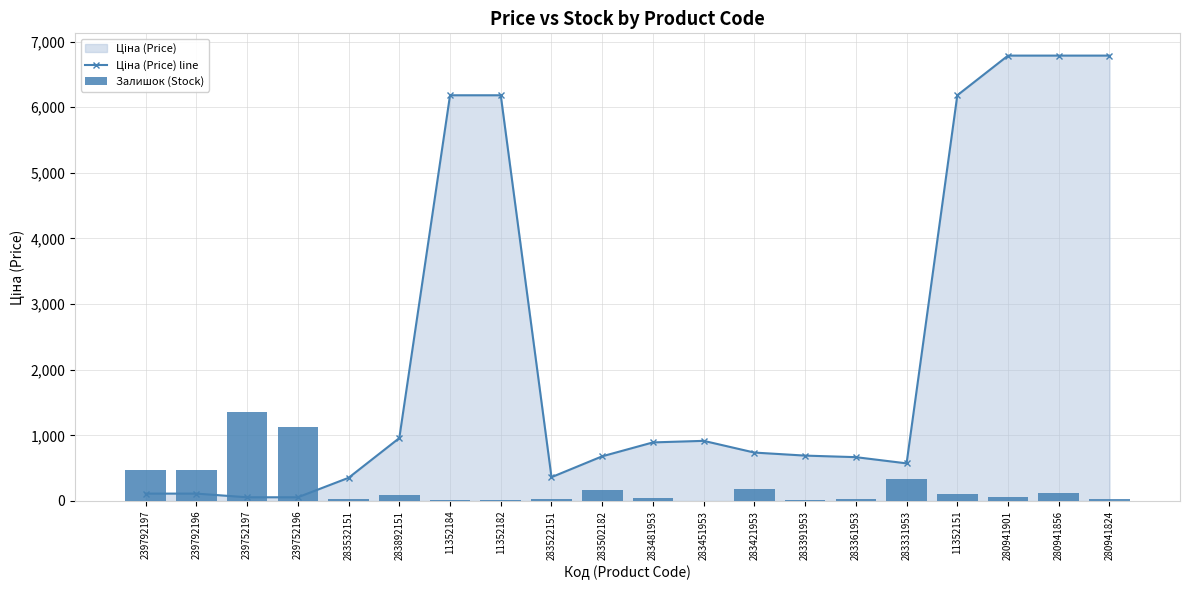

Which series has the widest spread of values?

Ціна (Price) line